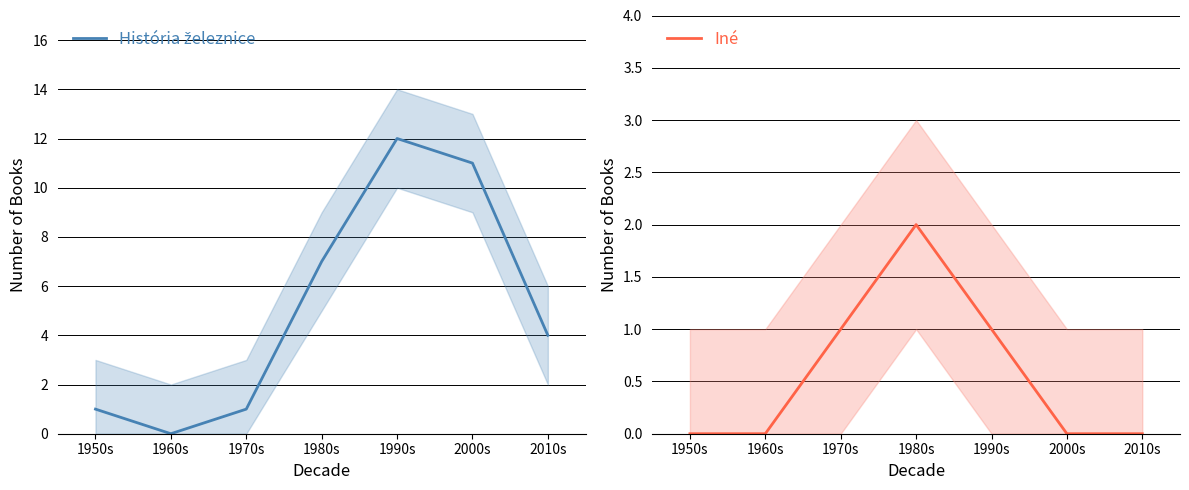

What is the difference between the Iné values at 1980s and 2000s?

2